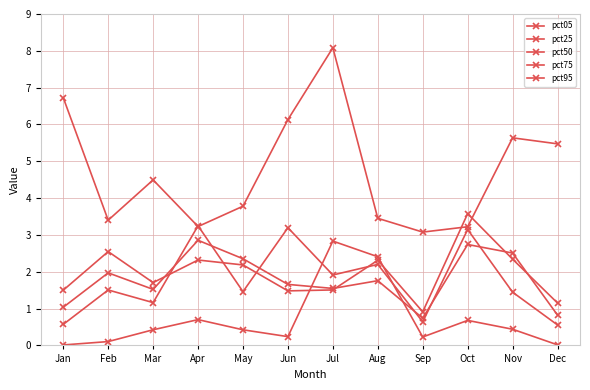

How many lines are shown in the chart?

5